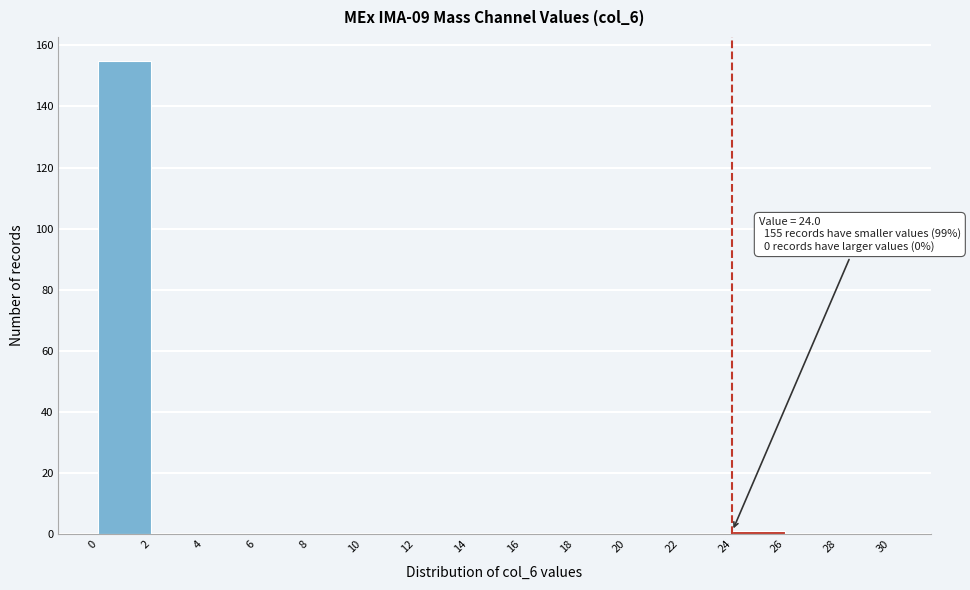

Which range on the x-axis has the tallest bar?

0 to 2